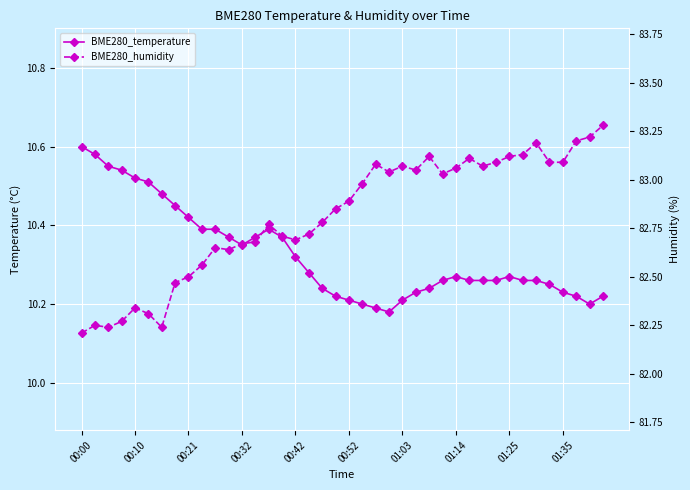

Which has a higher value, 20 or 13?

13